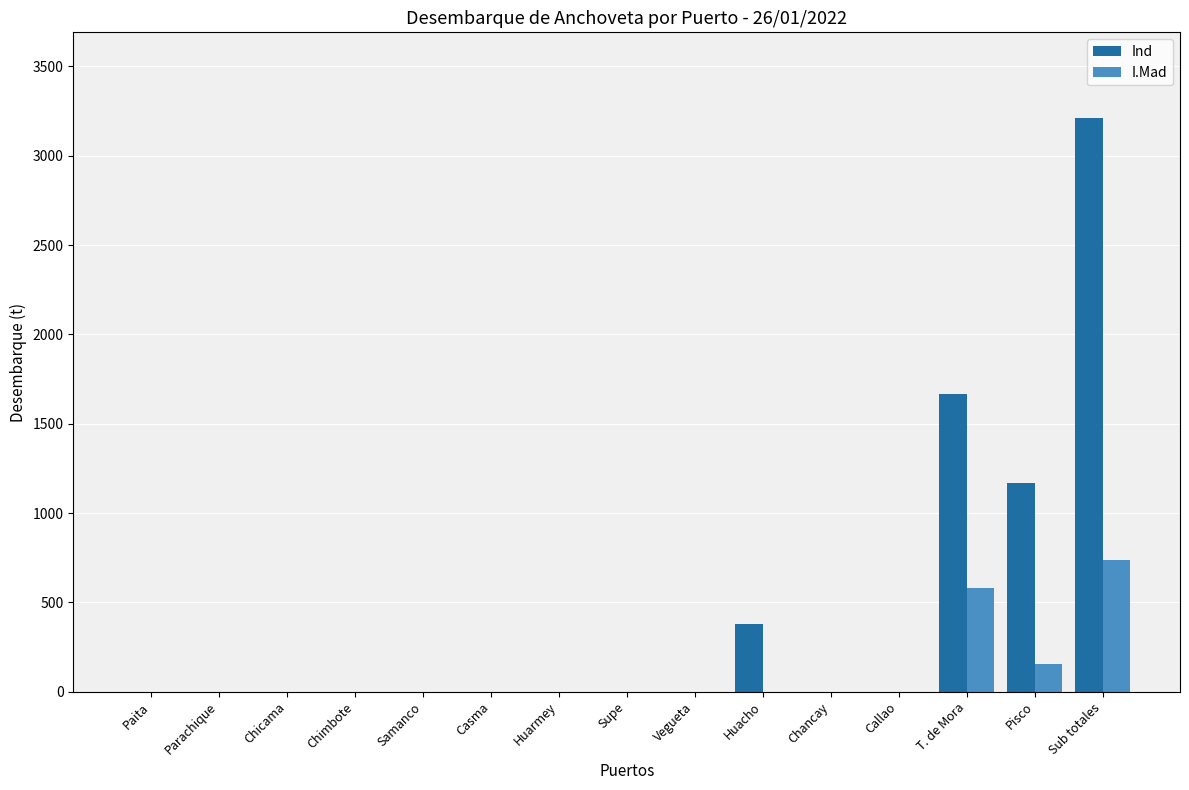

Which series changed the most between Samanco and Sub totales?

Ind